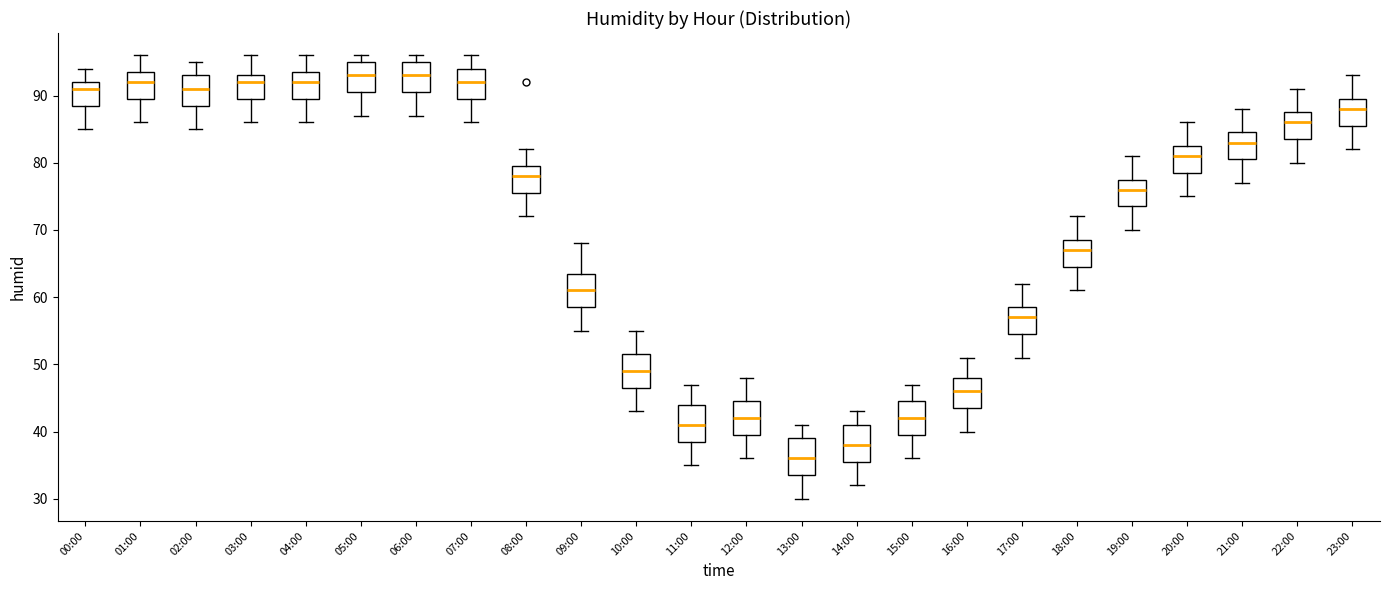

Reading left to right, read every box against the y-axis: the position of its median line, the range the box covers, and the ends of its whiskers. The values are not printed on the chart, so give them approximately, as read against the axis.

00:00: median 91, box 89 to 92, whiskers 85 to 94
01:00: median 92, box 90 to 94, whiskers 86 to 96
02:00: median 91, box 89 to 93, whiskers 85 to 95
03:00: median 92, box 90 to 93, whiskers 86 to 96
04:00: median 92, box 90 to 94, whiskers 86 to 96
05:00: median 93, box 91 to 95, whiskers 87 to 96
06:00: median 93, box 91 to 95, whiskers 87 to 96
07:00: median 92, box 90 to 94, whiskers 86 to 96
08:00: median 78, box 76 to 80, whiskers 72 to 82
09:00: median 61, box 59 to 64, whiskers 55 to 68
10:00: median 49, box 47 to 52, whiskers 43 to 55
11:00: median 41, box 39 to 44, whiskers 35 to 47
12:00: median 42, box 40 to 45, whiskers 36 to 48
13:00: median 36, box 34 to 39, whiskers 30 to 41
14:00: median 38, box 36 to 41, whiskers 32 to 43
15:00: median 42, box 40 to 45, whiskers 36 to 47
16:00: median 46, box 44 to 48, whiskers 40 to 51
17:00: median 57, box 55 to 59, whiskers 51 to 62
18:00: median 67, box 65 to 69, whiskers 61 to 72
19:00: median 76, box 74 to 78, whiskers 70 to 81
20:00: median 81, box 79 to 83, whiskers 75 to 86
21:00: median 83, box 81 to 85, whiskers 77 to 88
22:00: median 86, box 84 to 88, whiskers 80 to 91
23:00: median 88, box 86 to 90, whiskers 82 to 93